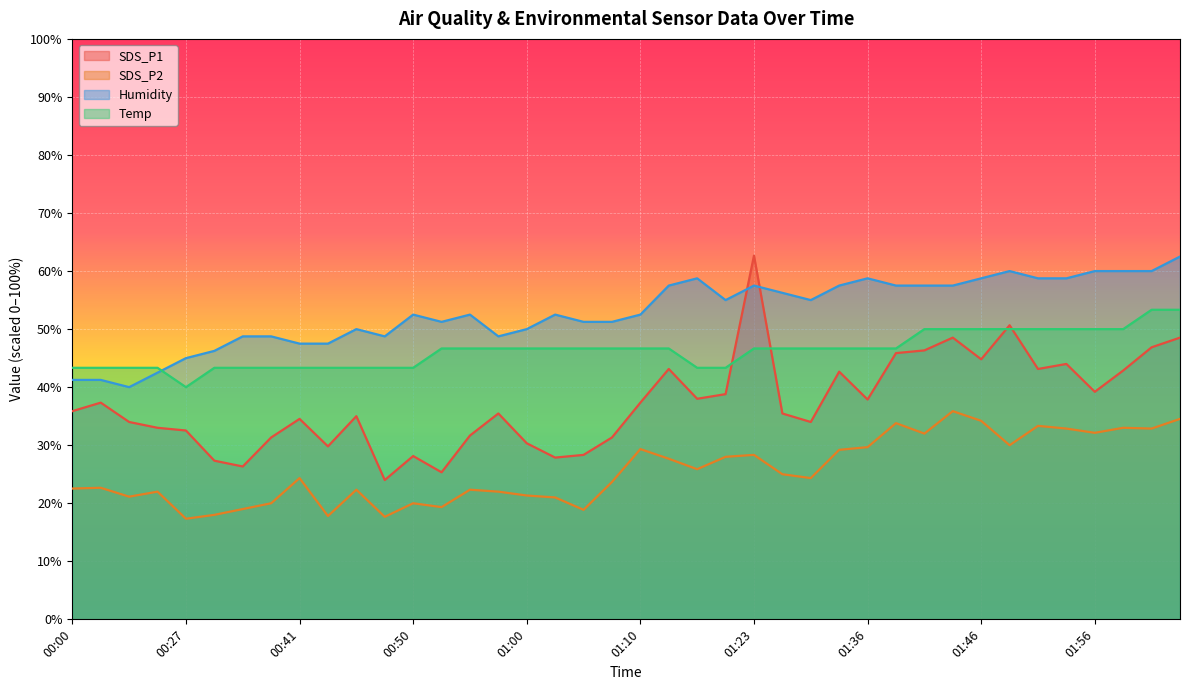

List the series in order of their peak value, lowest first.

SDS_P2, Temp, Humidity, SDS_P1